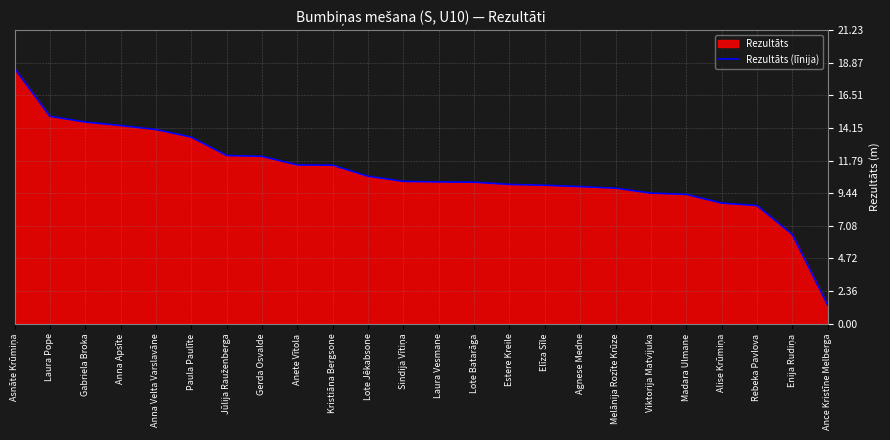

How many categories are shown in the chart?

24